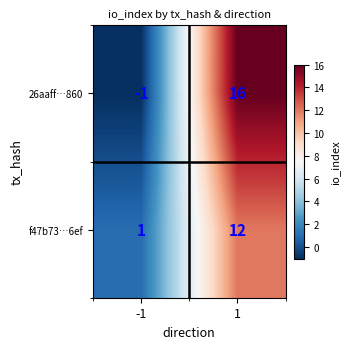

At which category does the chart reach its peak across all series?

1